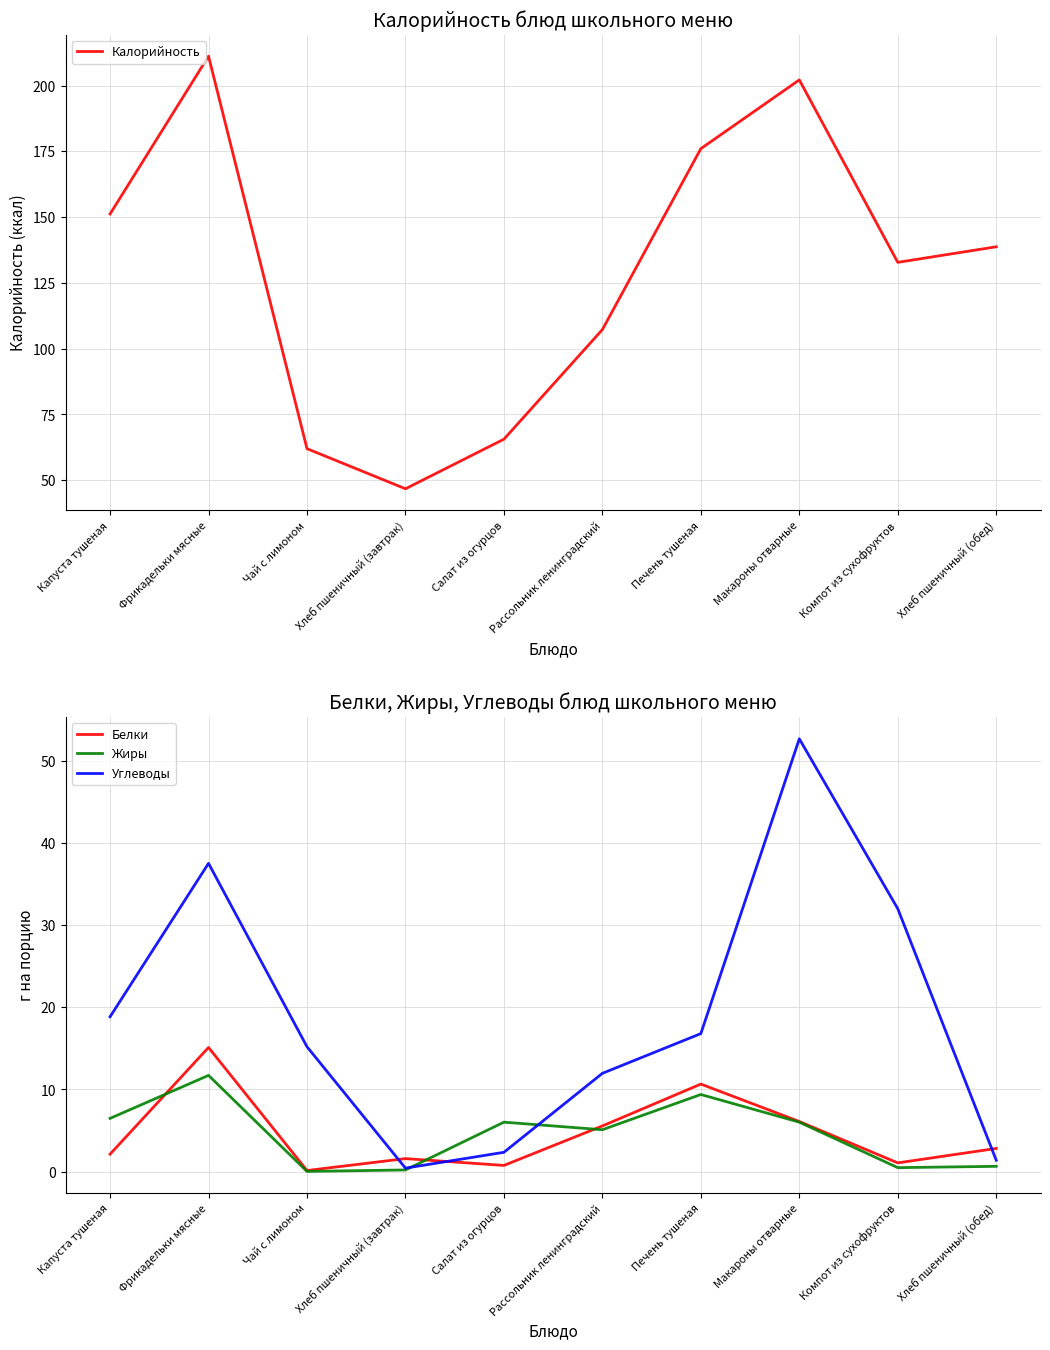

At how many categories does at least one series exceed 115?

6